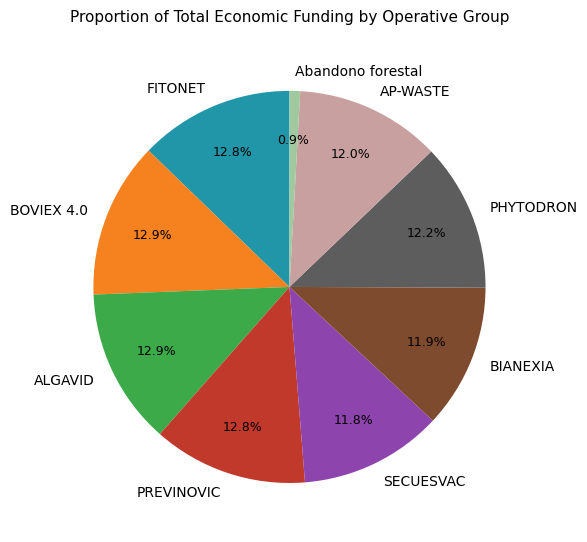

To the nearest percent, what is the difference between the SECUESVAC and ALGAVID slice percentages?

1%